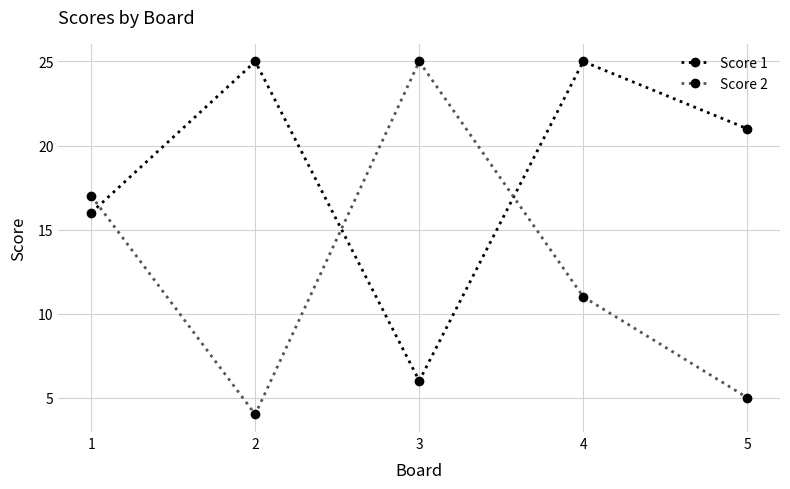

After their last crossing, which series has the higher values: Score 1 or Score 2?

Score 1